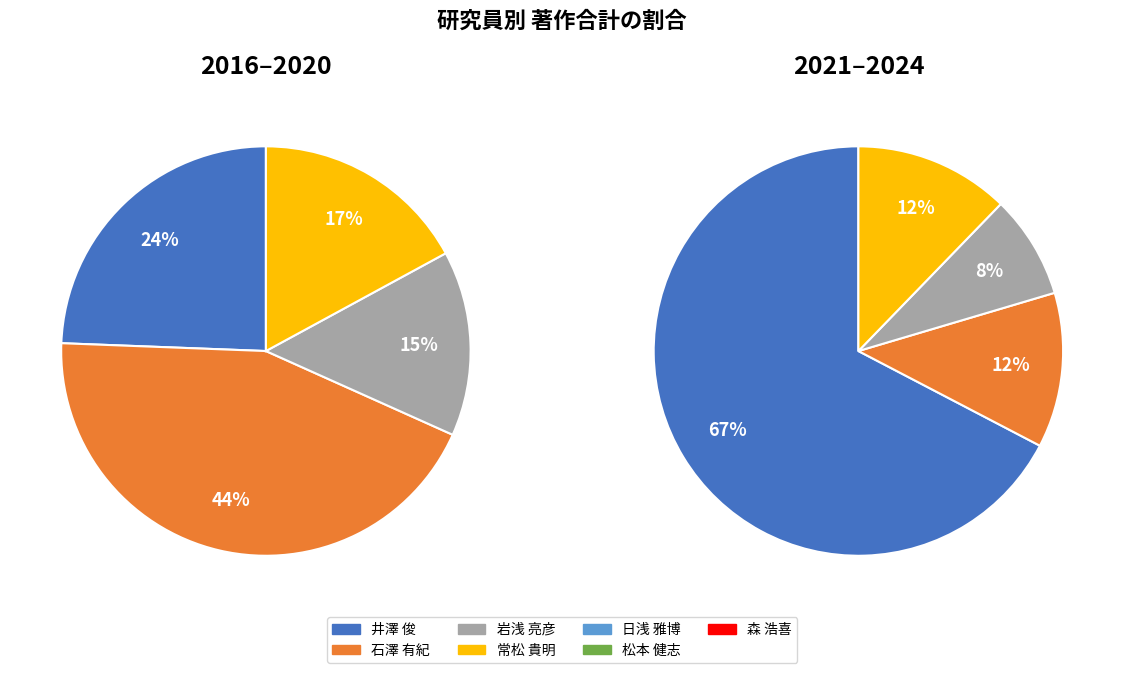

Does 松本 健志 account for over 50% of the chart?

No